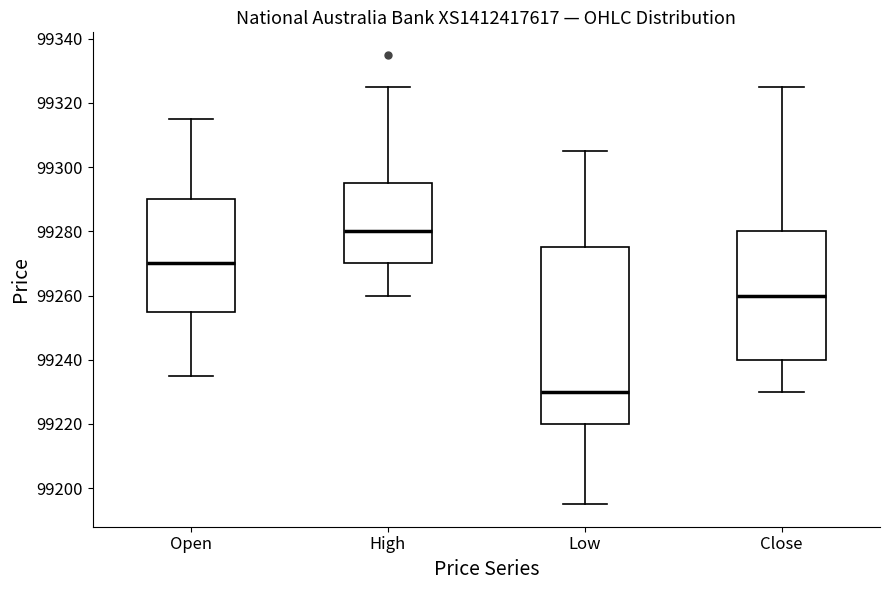

Reading left to right, transcribe this box plot: for each box, give where its median line is, the range the box spans, and where its two whiskers end, as read against the y-axis. The values are not printed on the chart, so give them approximately, as read against the axis.

Open: median 99270, box 99256 to 99290, whiskers 99236 to 99316
High: median 99280, box 99270 to 99296, whiskers 99260 to 99326
Low: median 99230, box 99220 to 99276, whiskers 99196 to 99306
Close: median 99260, box 99240 to 99280, whiskers 99230 to 99326